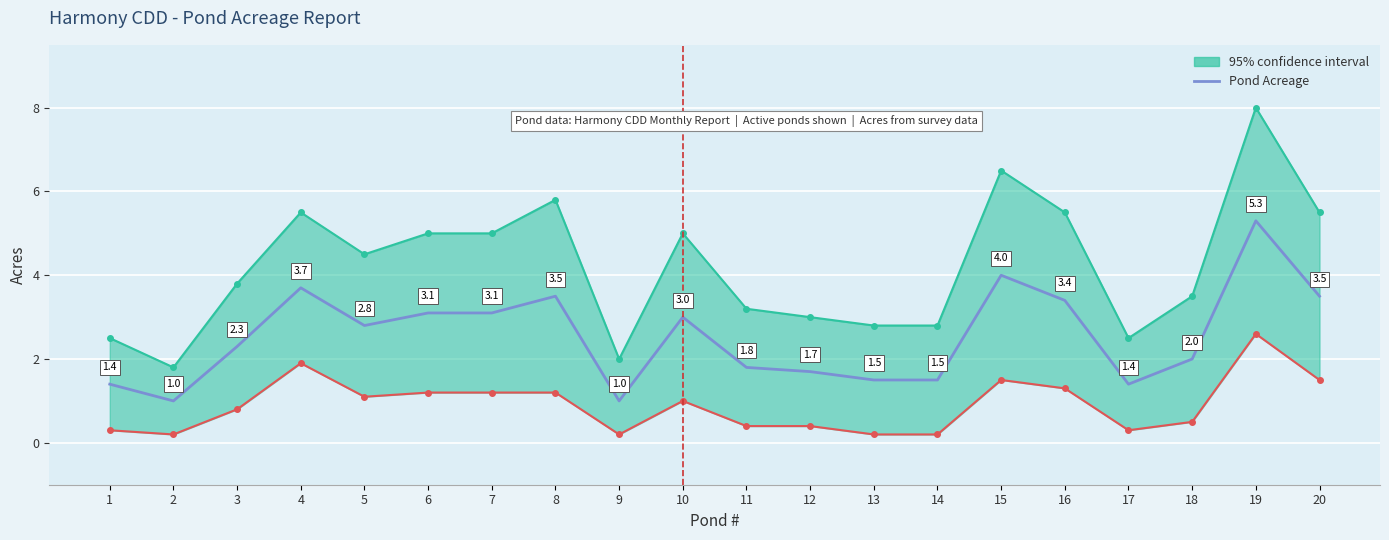

What is the sum of the values at 11 and 18?

3.8